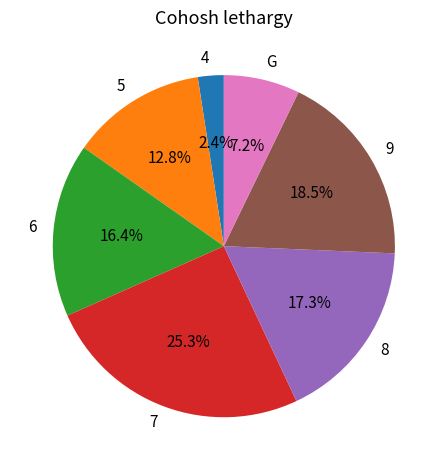

How many slices are in this pie chart?

7